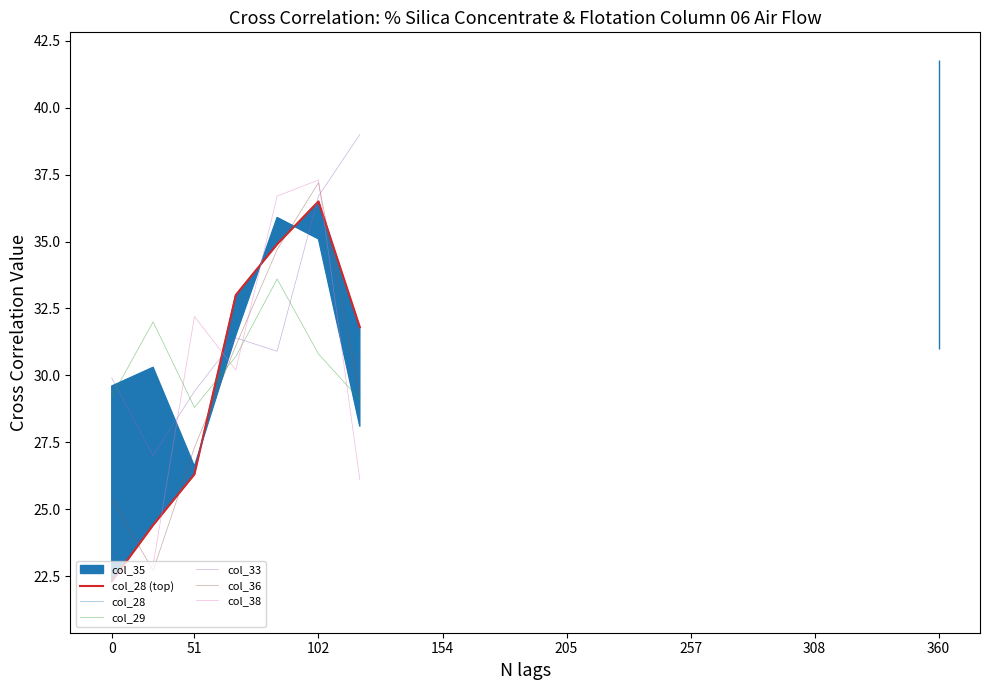

True or false: col_36 has more than 2 interior local peaks.

False